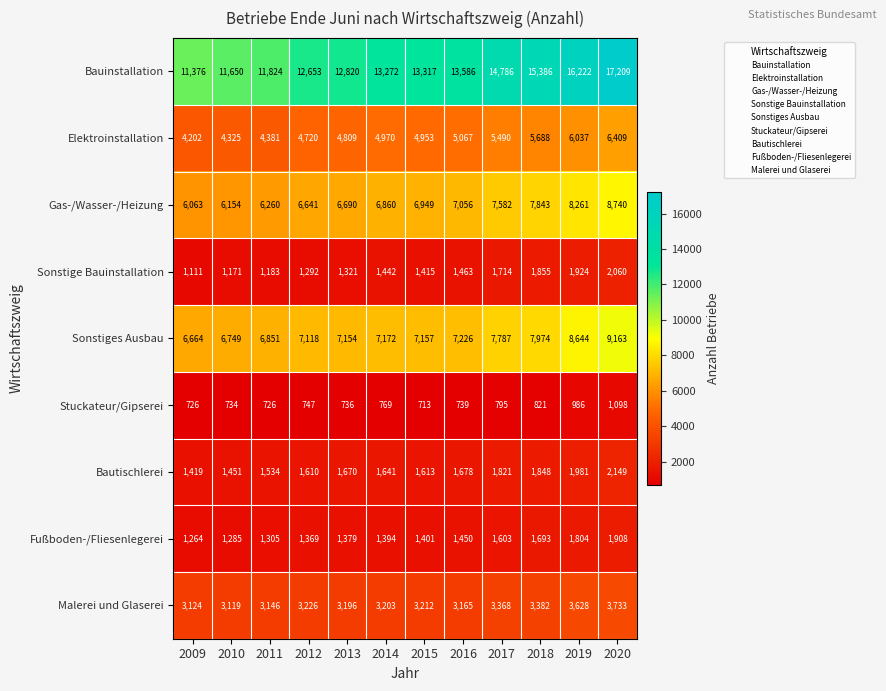

The Sonstige Bauinstallation series shows 2060 at 2020. True or false?

True